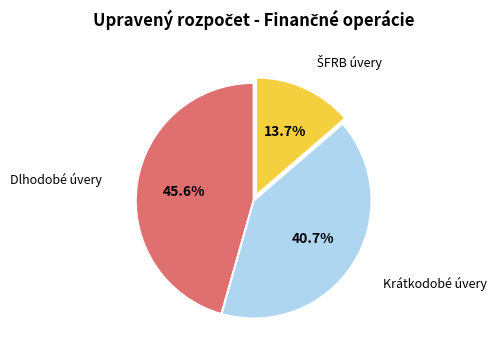

Is there any slice that represents more than half of the pie?

No